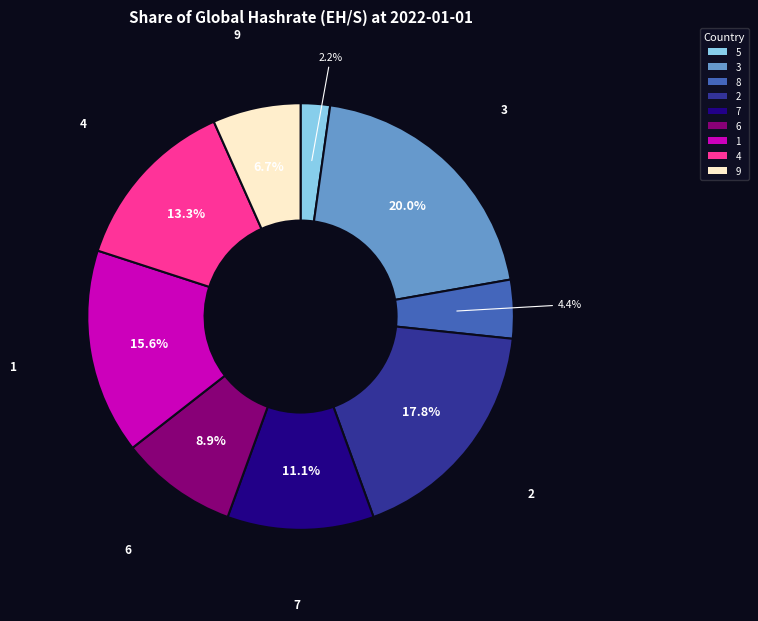

True or false: 9 accounts for 7% of the total.

True